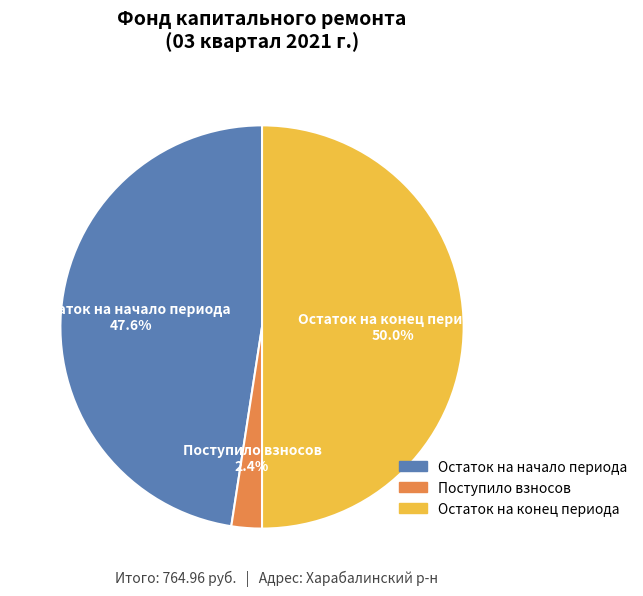

What is the smallest slice in the pie chart?

Поступило взносов